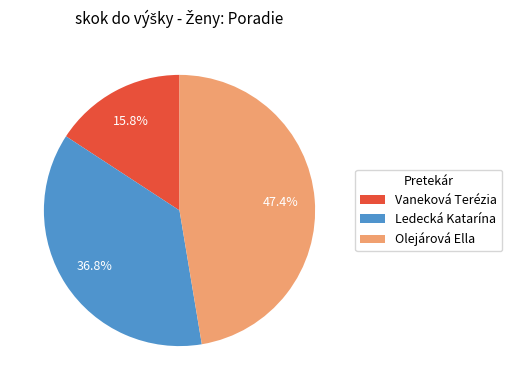

To the nearest percent, what is the combined percentage of Olejárová Ella and Vaneková Terézia?

63%